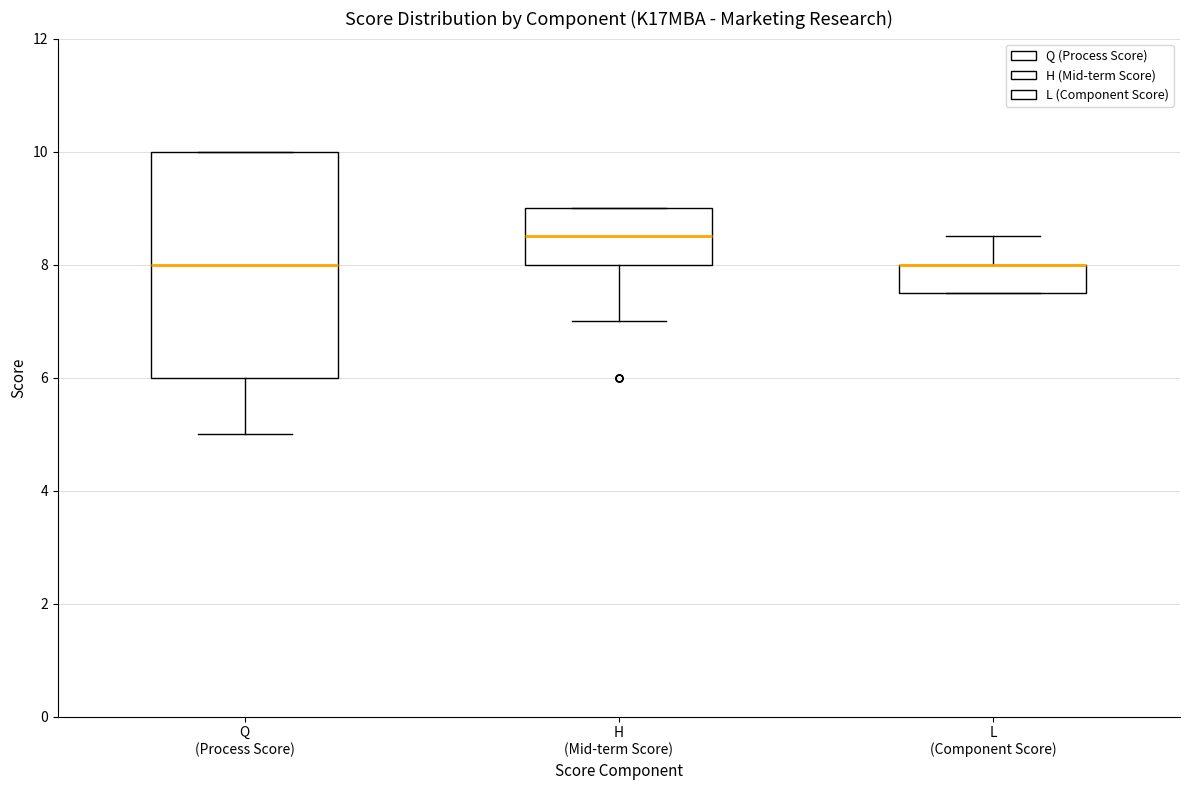

Reading left to right, read every box against the y-axis: the position of its median line, the range the box covers, and the ends of its whiskers. The values are not printed on the chart, so give them approximately, as read against the axis.

Q (Process Score): median 8.0, box 6.0 to 10.0, whiskers 5.0 to 10.0
H (Mid-term Score): median 8.6, box 8.0 to 9.0, whiskers 7.0 to 9.0
L (Component Score): median 8.0 (drawn on the box's upper edge), box 7.6 to 8.0, whiskers 7.6 to 8.6